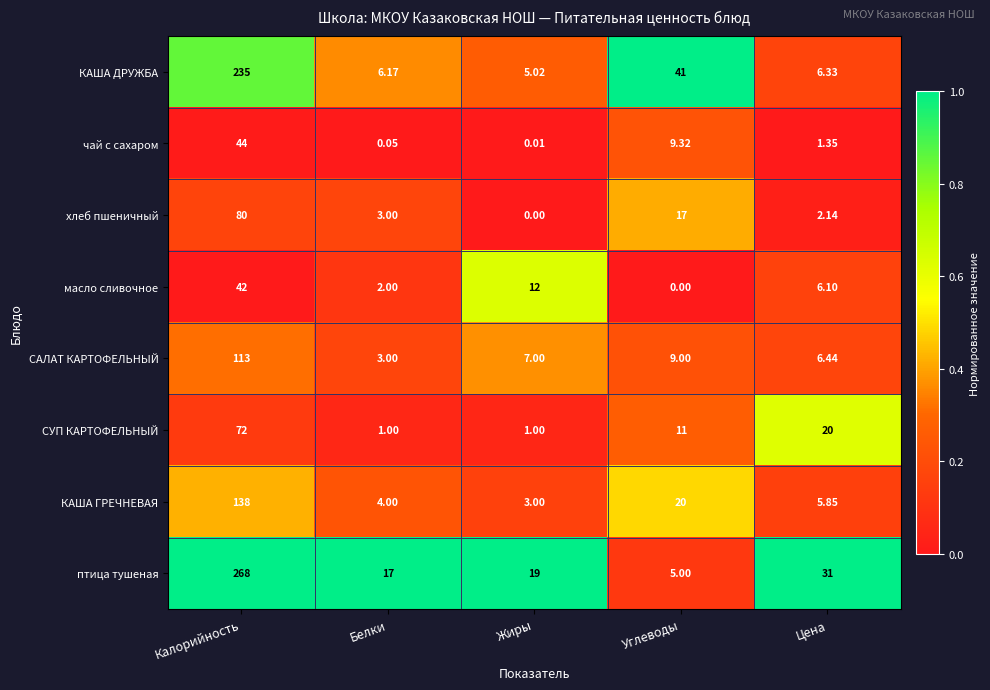

Which series has the largest range (max minus min)?

птица тушеная